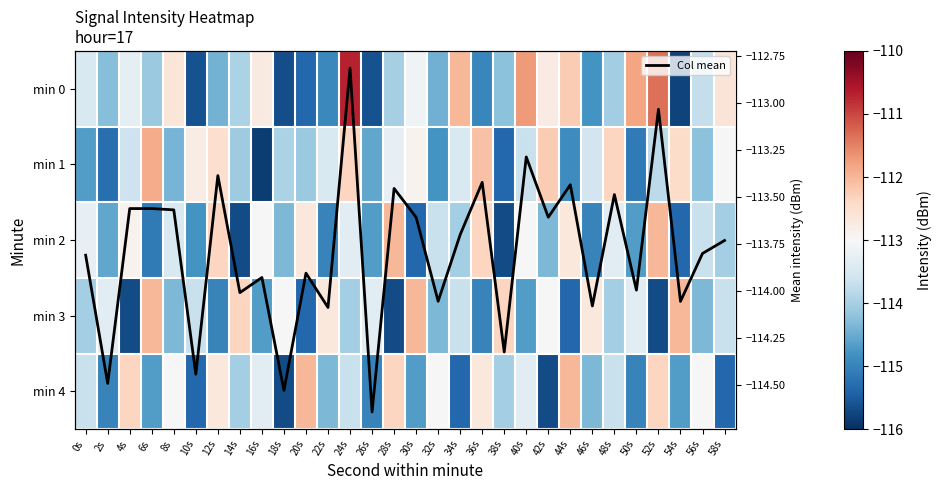

Count the number of data series in this chart.

6